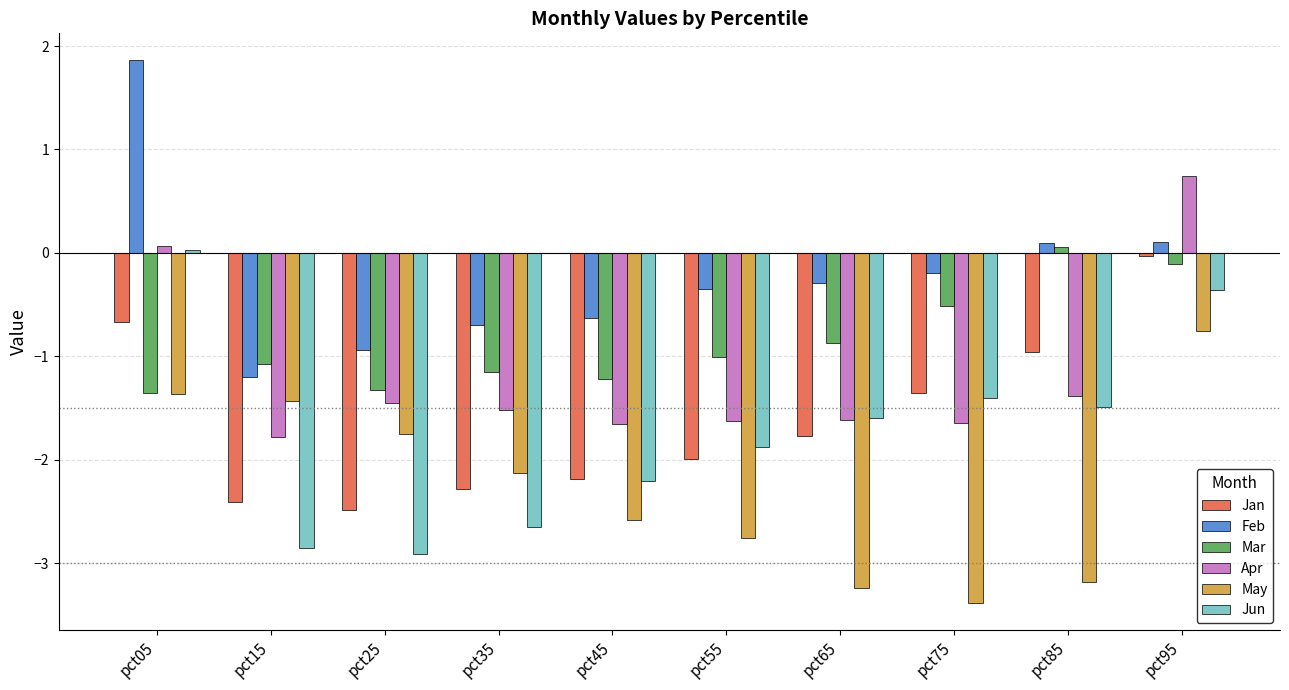

Which series changed the most between pct75 and pct95?

May